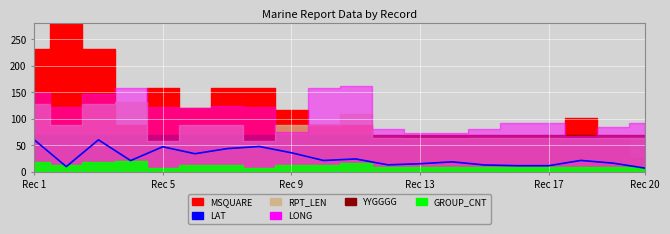

What is the change in value from 9 to 11?

-8.2